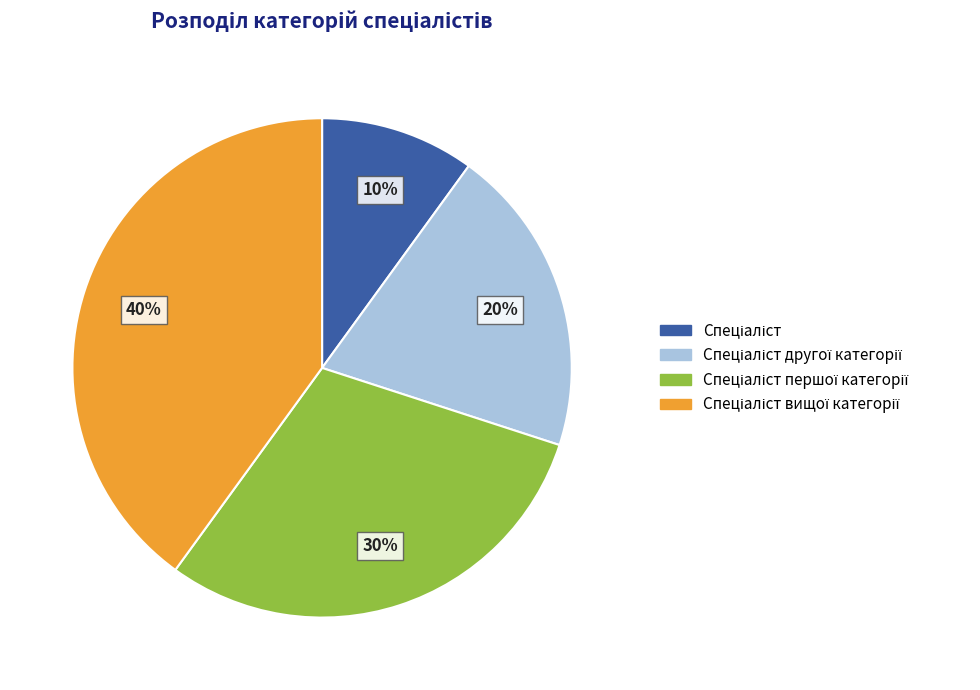

To the nearest percent, what is the average slice percentage?

25%